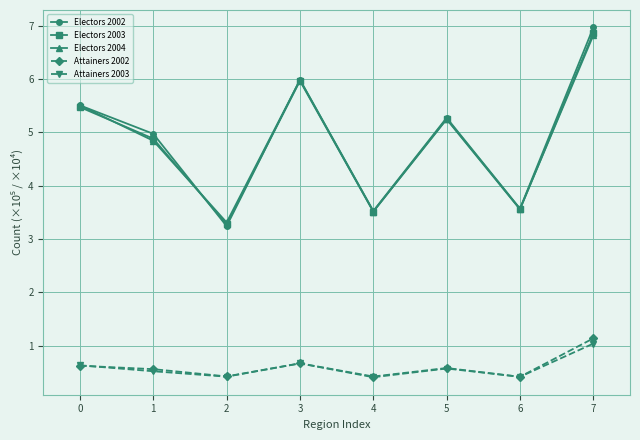

How many lines are shown in the chart?

5